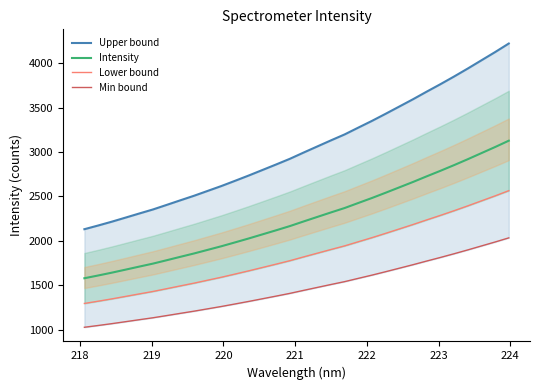

What is the value of the Min bound point at the 6th from the left?

1132.4